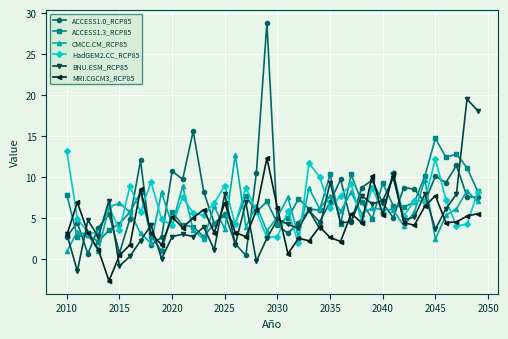

What is the maximum value shown in the chart?

28.8